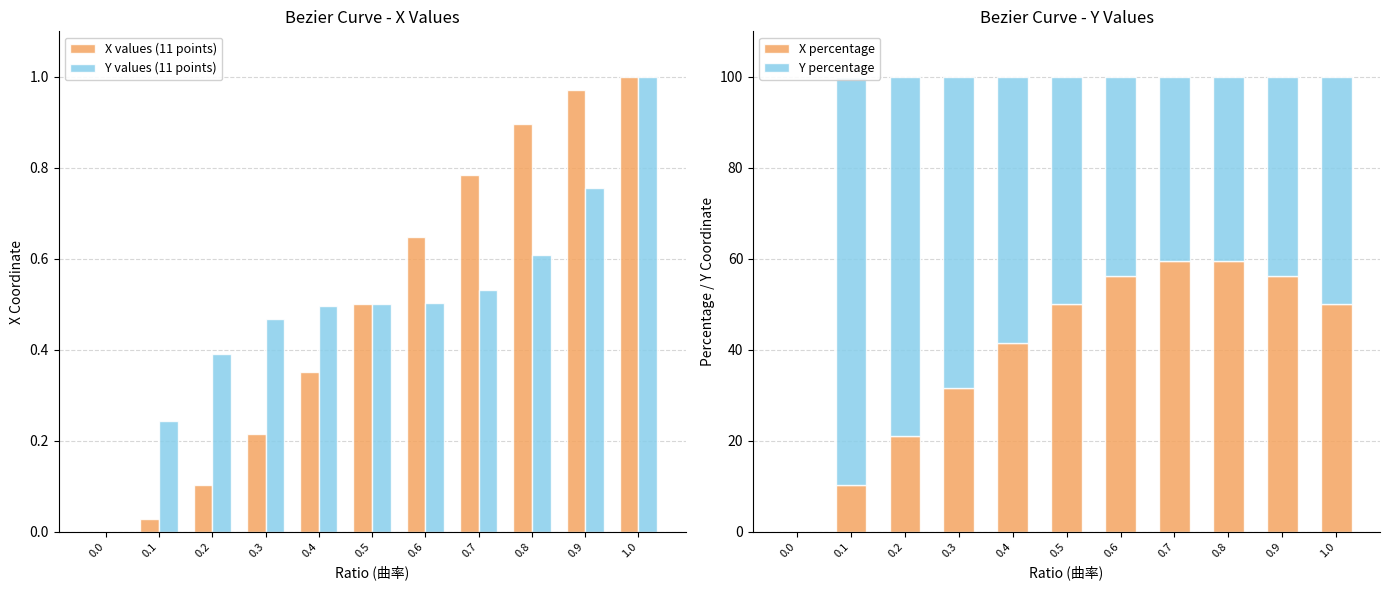

Which series has the widest spread of values?

Y percentage